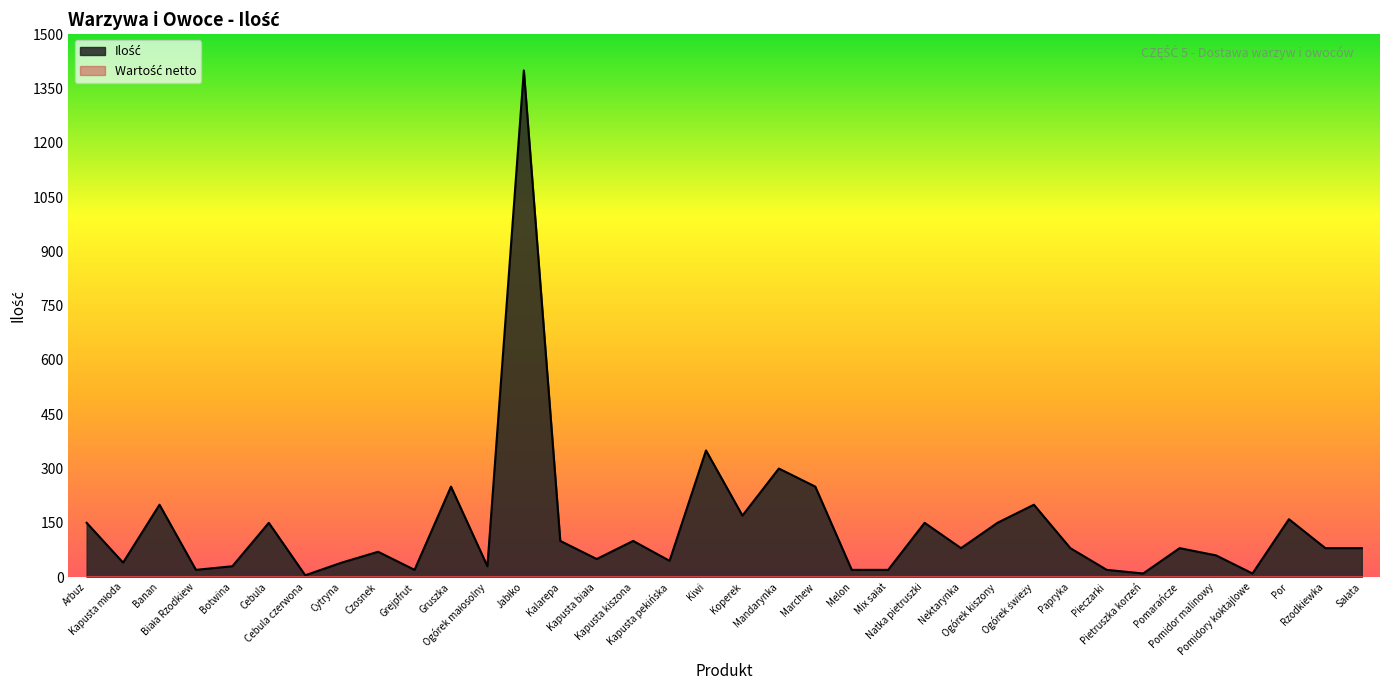

What is the difference between the second highest and minimum values?

345